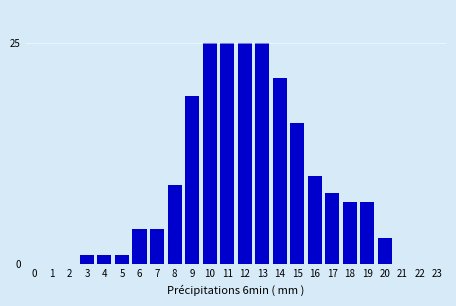

Reading left to right, extract all data points from this chart.

0=0	1=0	2=0	3=1	4=1	5=1	6=4	7=4	8=9	9=19	10=25	11=25	12=25	13=25	14=21	15=16	16=10	17=8	18=7	19=7	20=3	21=0	22=0	23=0